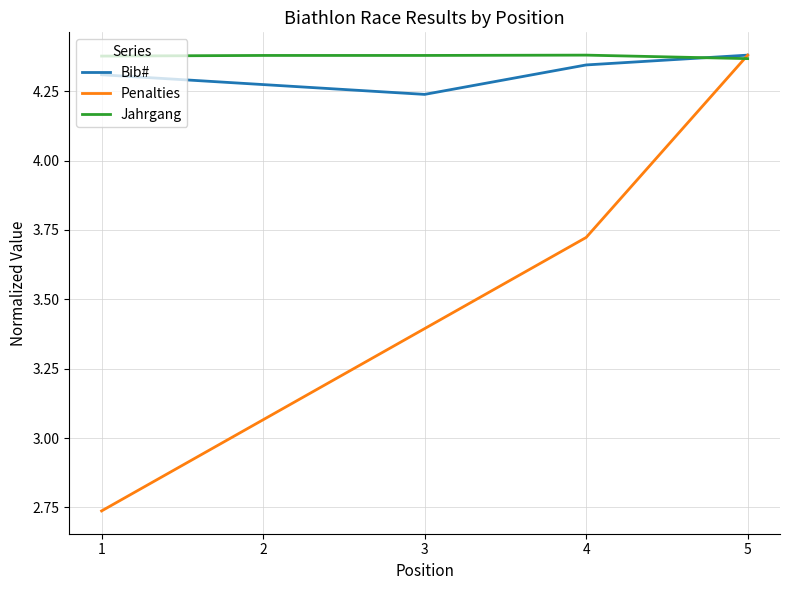

At 2, list the series in order from smallest to largest.

Penalties, Bib#, Jahrgang